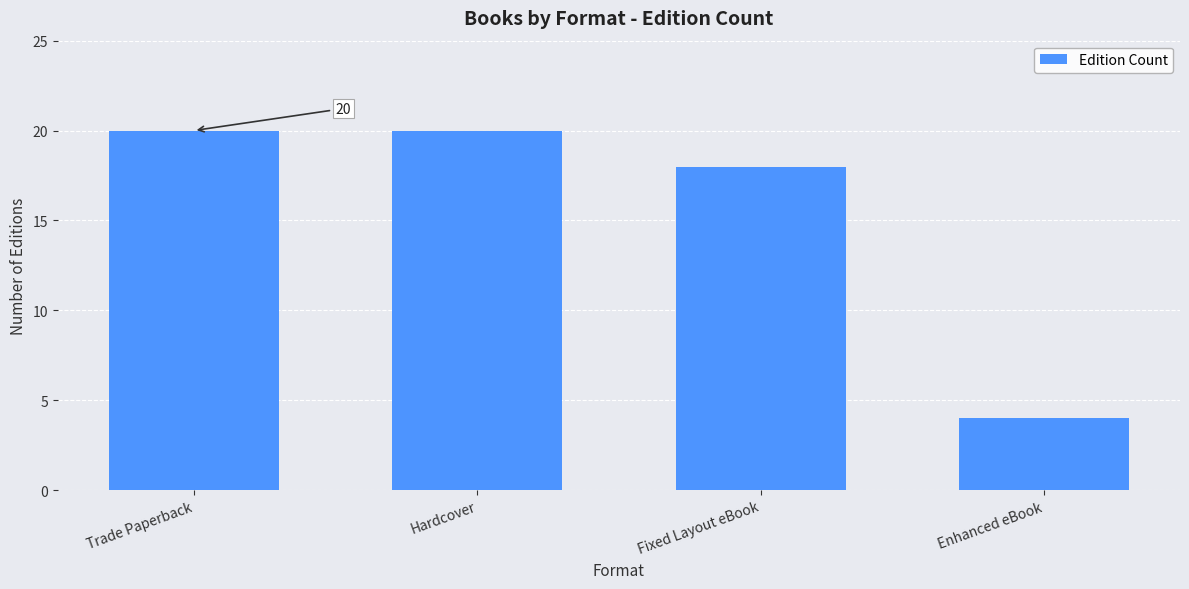

Is it true that the value at Trade Paperback is 20?

True